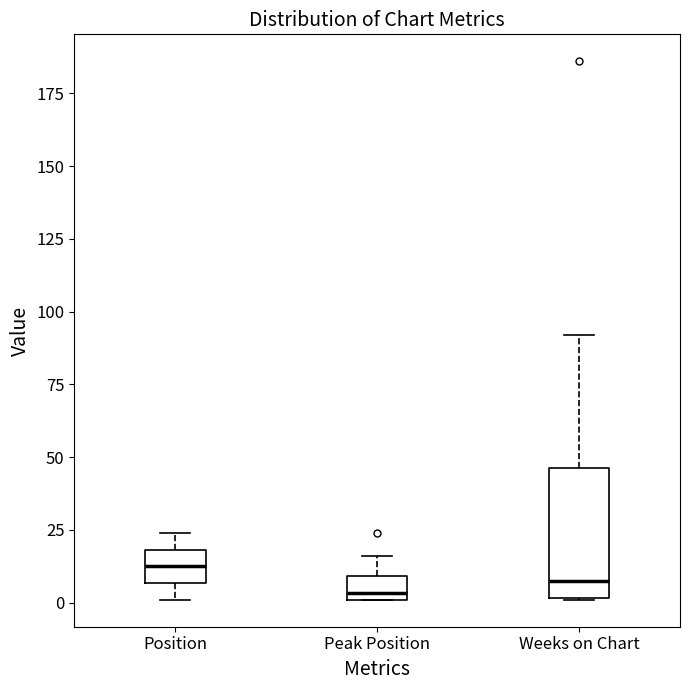

Reading left to right, transcribe this box plot: for each box, give where its median line is, the range the box spans, and where its two whiskers end, as read against the y-axis. The values are not printed on the chart, so give them approximately, as read against the axis.

Position: median 15, box 5 to 20, whiskers 0 to 25
Peak Position: median 5, box 0 to 10, whiskers 0 to 15
Weeks on Chart: median 10, box 0 to 45, whiskers 0 to 90